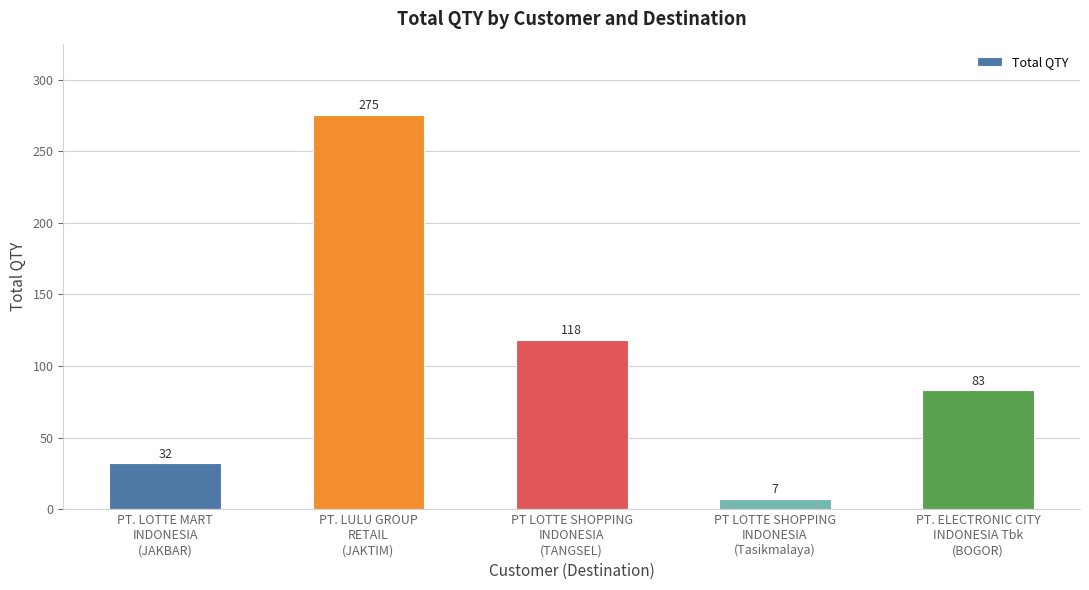

Read the value at PT LOTTE SHOPPING
INDONESIA
(Tasikmalaya).

7